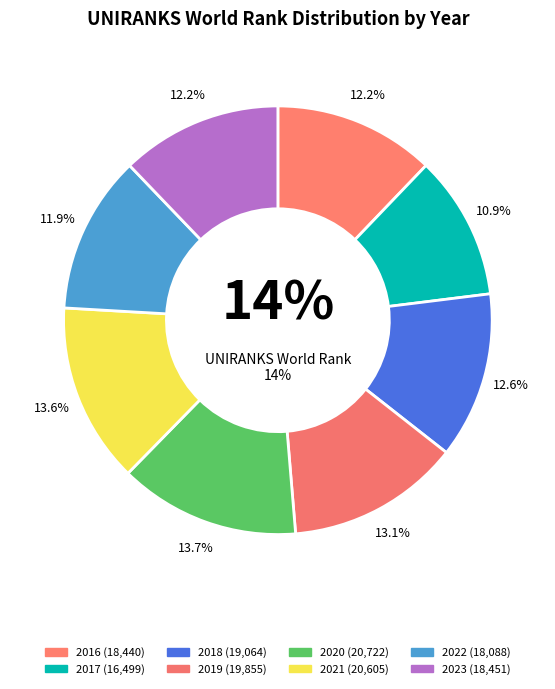

What percentage is the 2023 slice, to the nearest percent?

12%